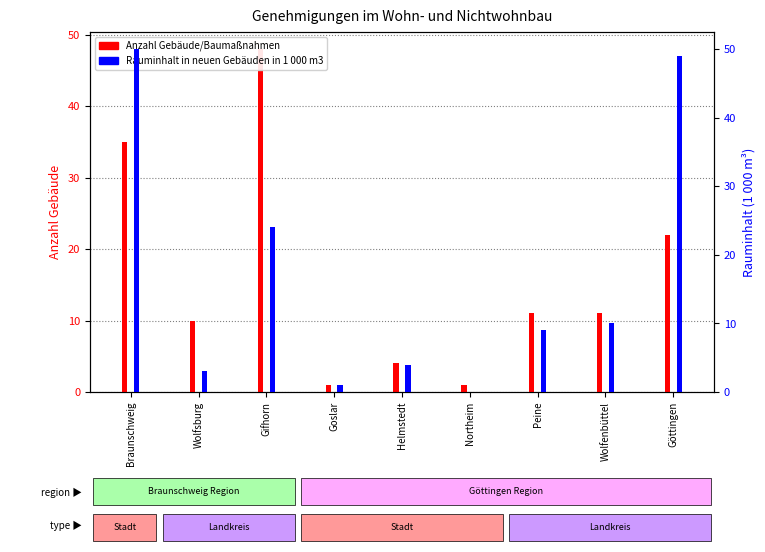

What is the maximum value shown in the chart?

50